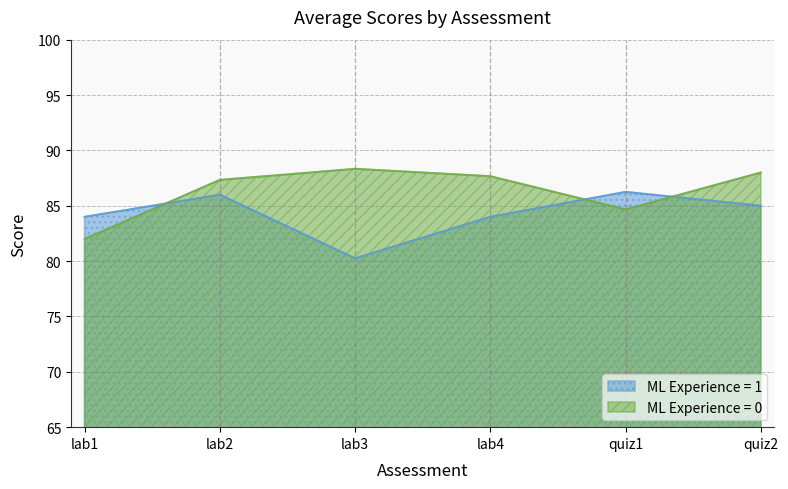

Where is the first local minimum for ML Experience = 1?

lab3